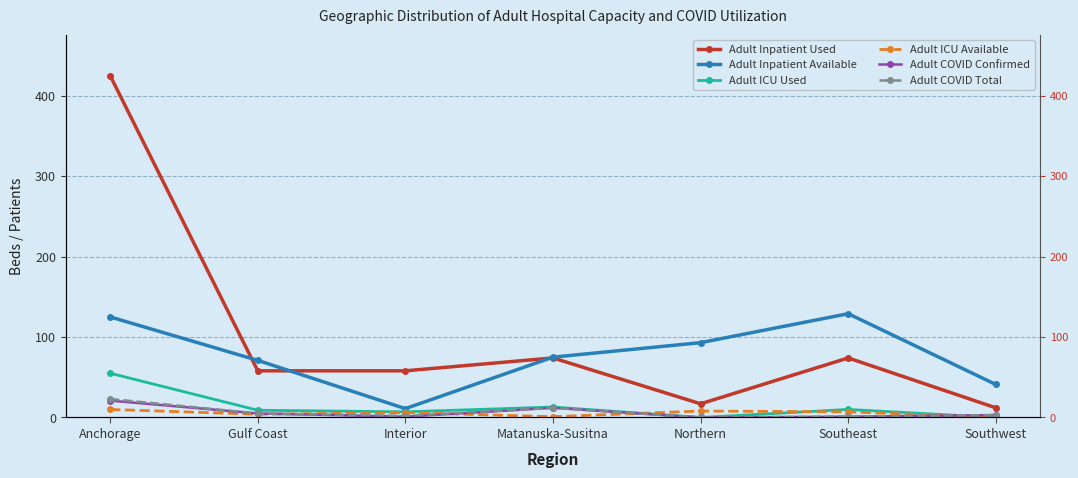

True or false: Adult COVID Total and Adult Inpatient Used cross at least once.

False